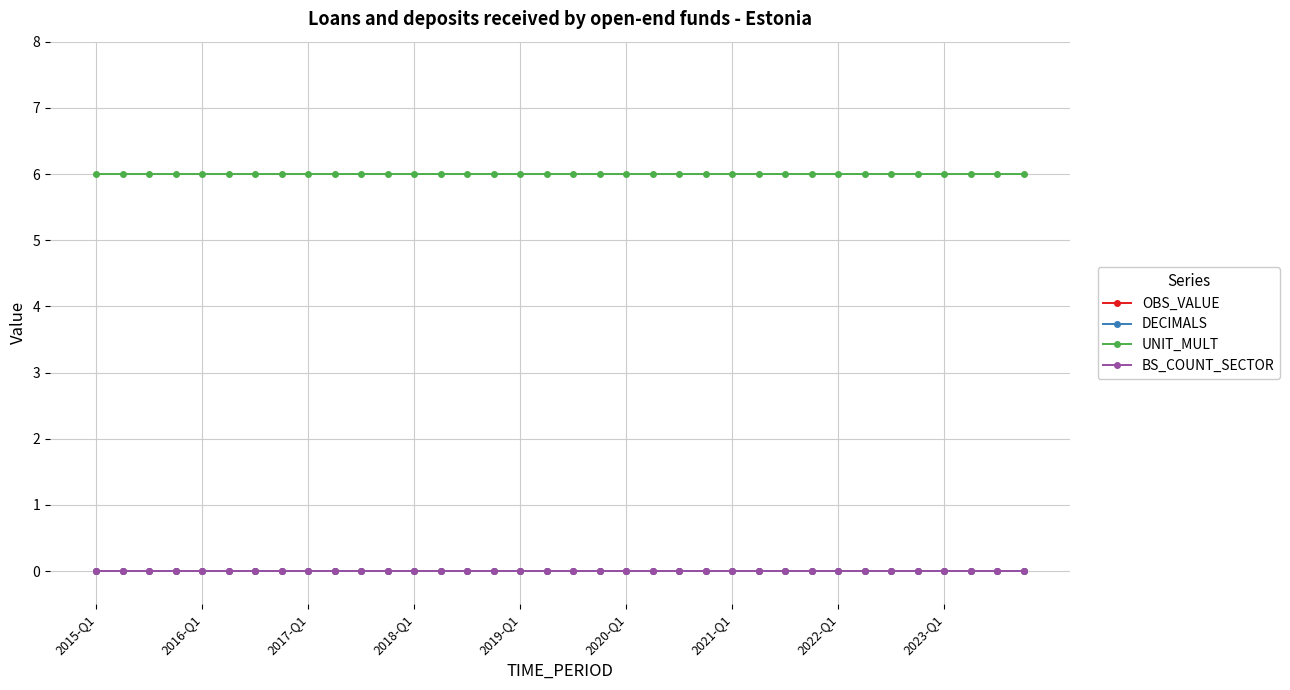

Is this an area chart (filled region under the line)?

No